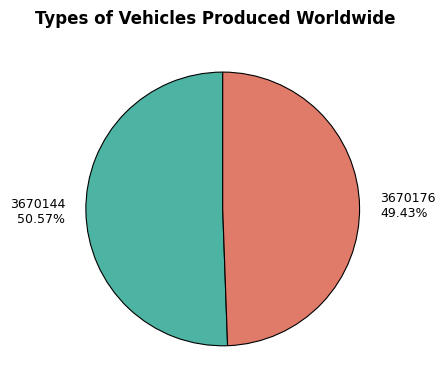

Is the sum of 3670144 and 3670176 greater than half?

Yes